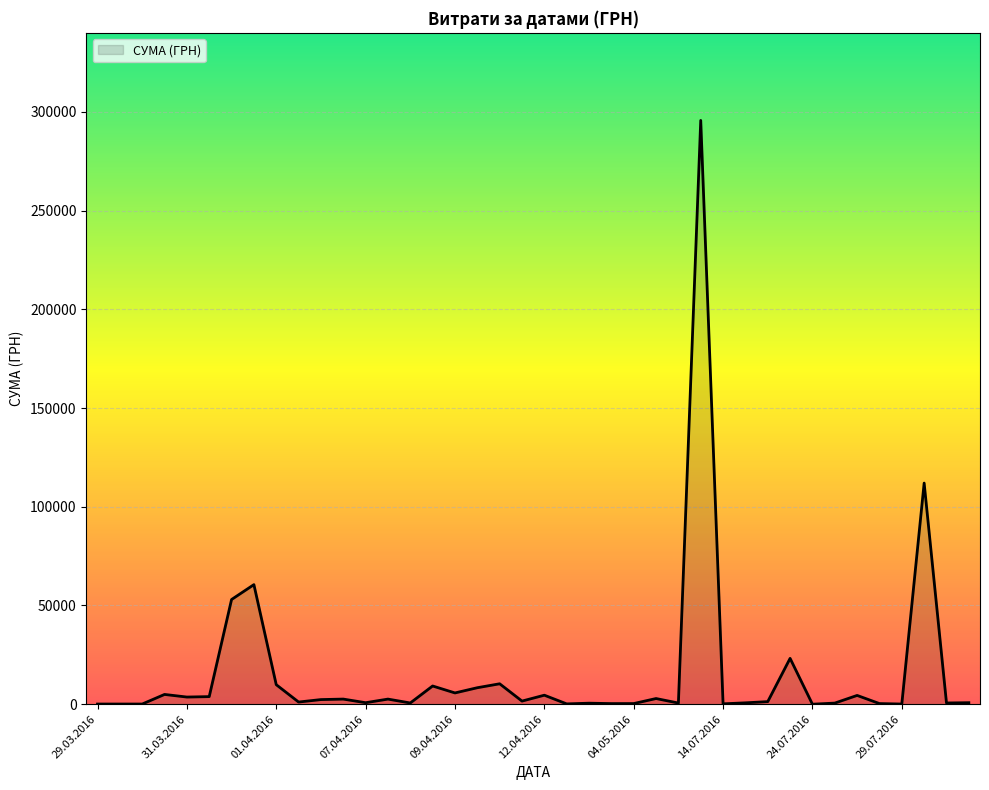

What is the maximum value shown in the chart?

295638.6